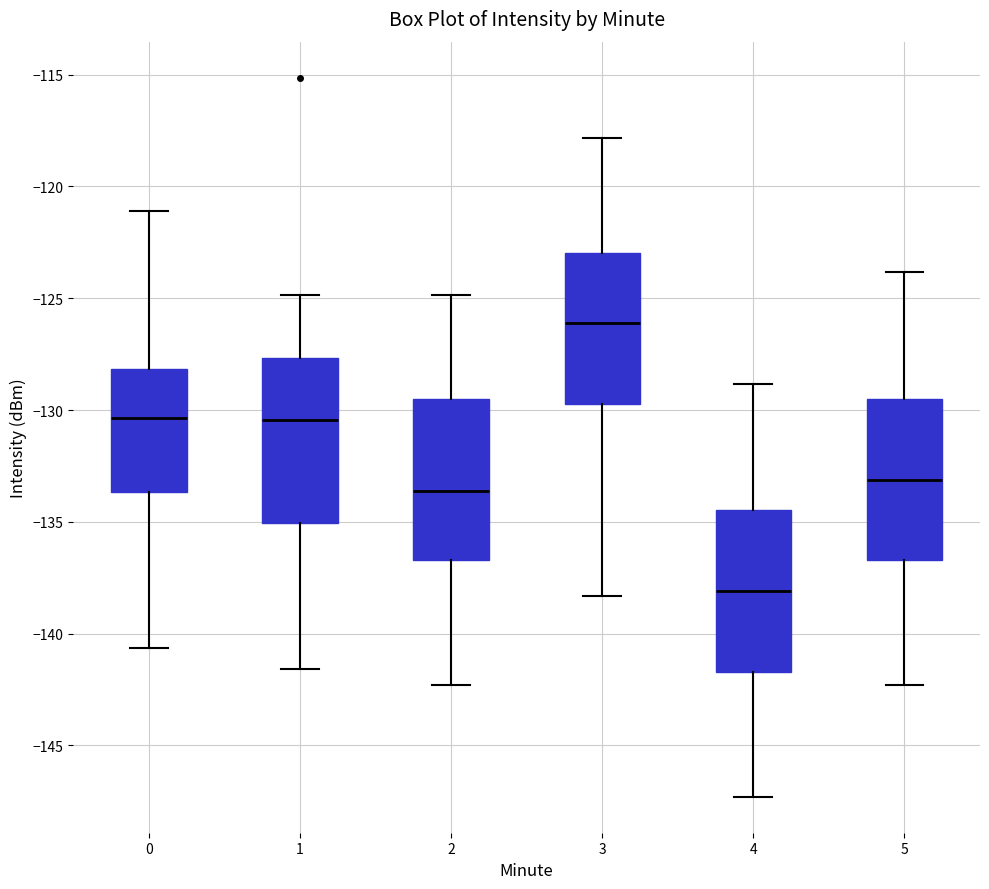

Where does the upper whisker of the box at x = 4 end on the y-axis? The values are not printed on the chart, so give them approximately, as read against the axis.

-129.0